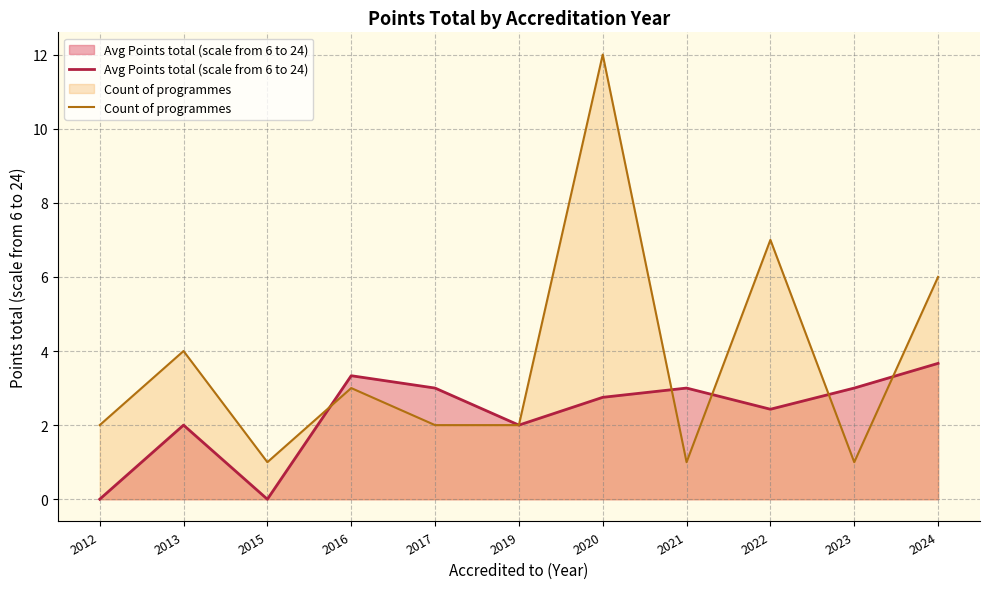

At 2012, list the series in order from largest to smallest.

Count of programmes, Avg Points total (scale from 6 to 24)